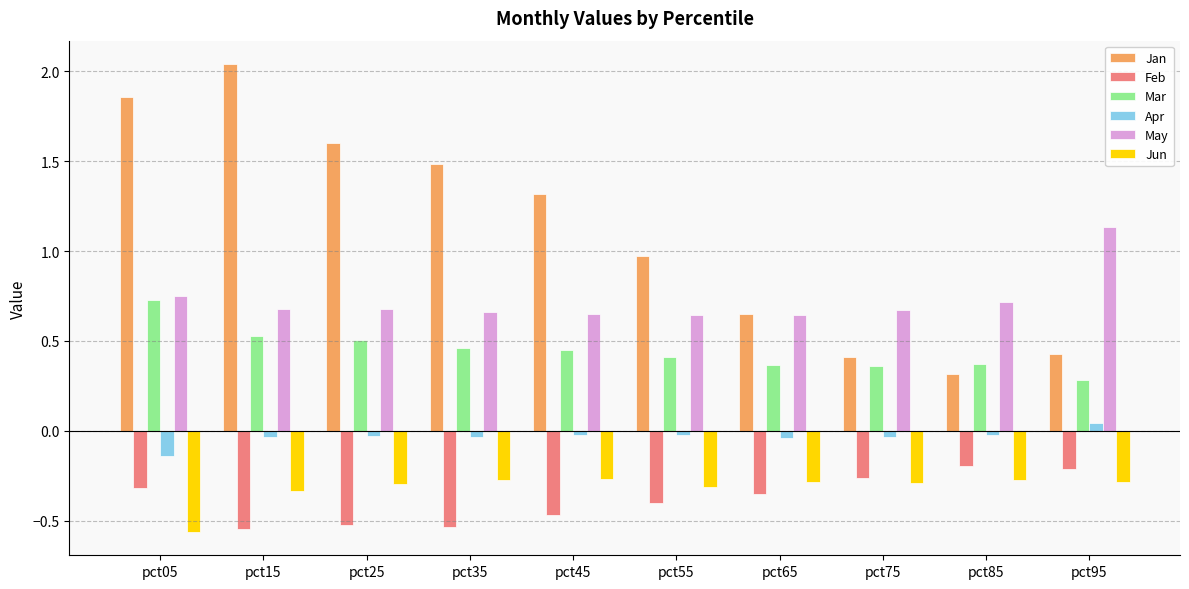

Is it true that Apr equals -0.0 at pct35?

True